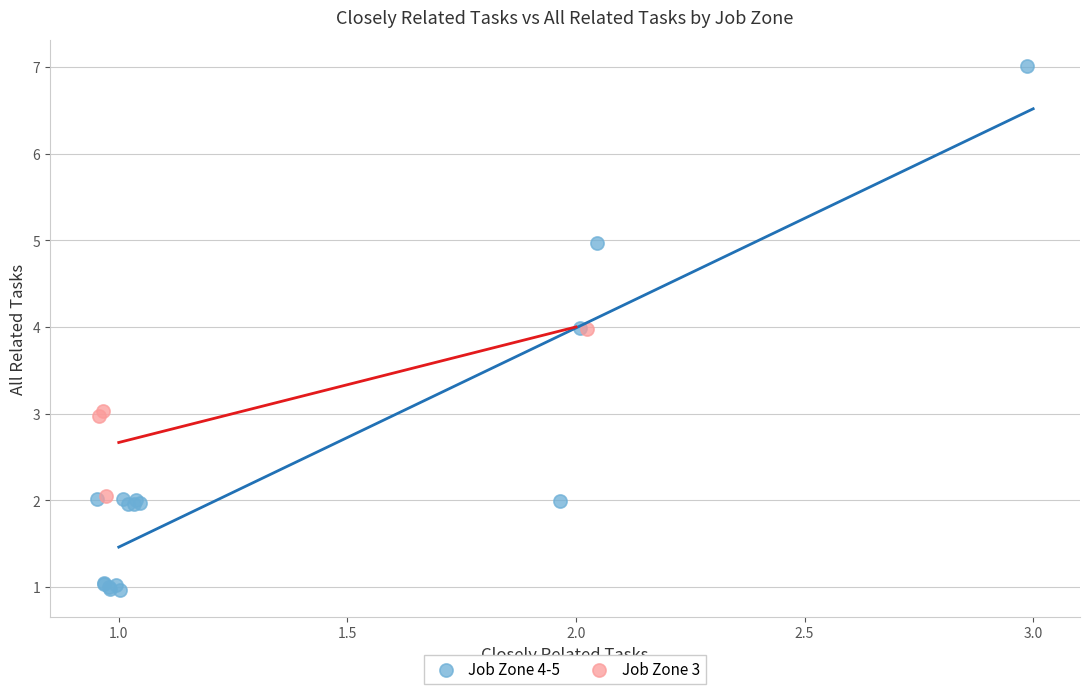

Which series contains the lowest Y value?

Job Zone 4-5